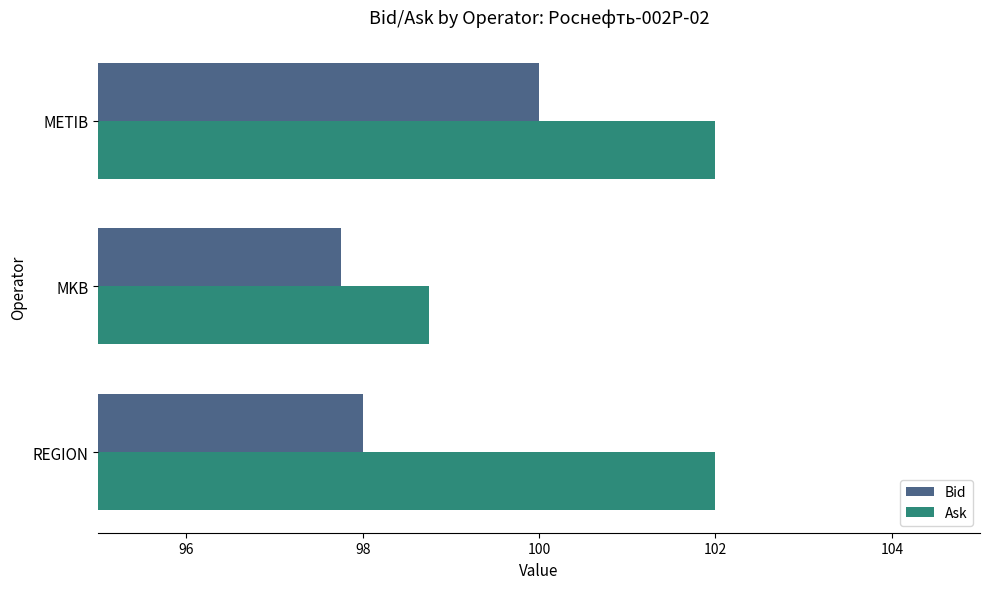

At which label is Ask closest to 100?

MKB